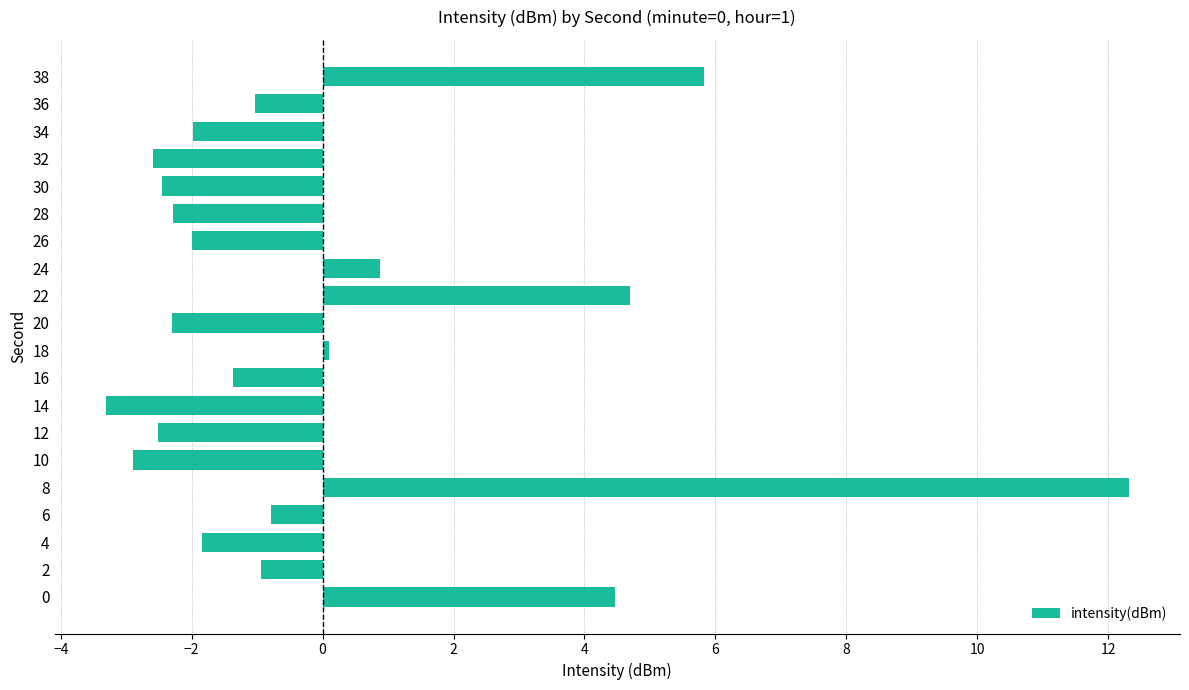

Which category has the highest value across all series?

8